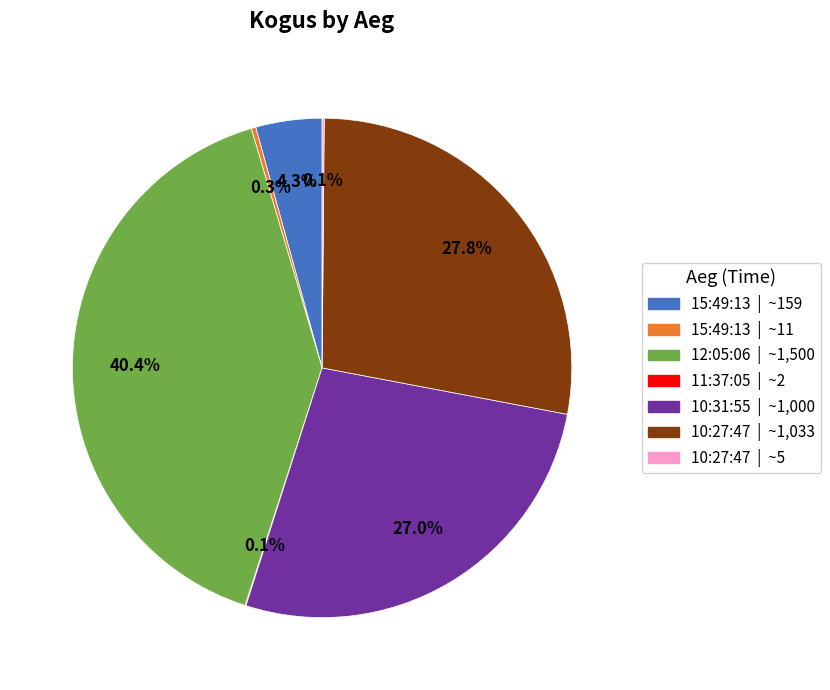

Between 10:31:55 | ~1,000 and 15:49:13 | ~11, which is larger?

10:31:55 | ~1,000